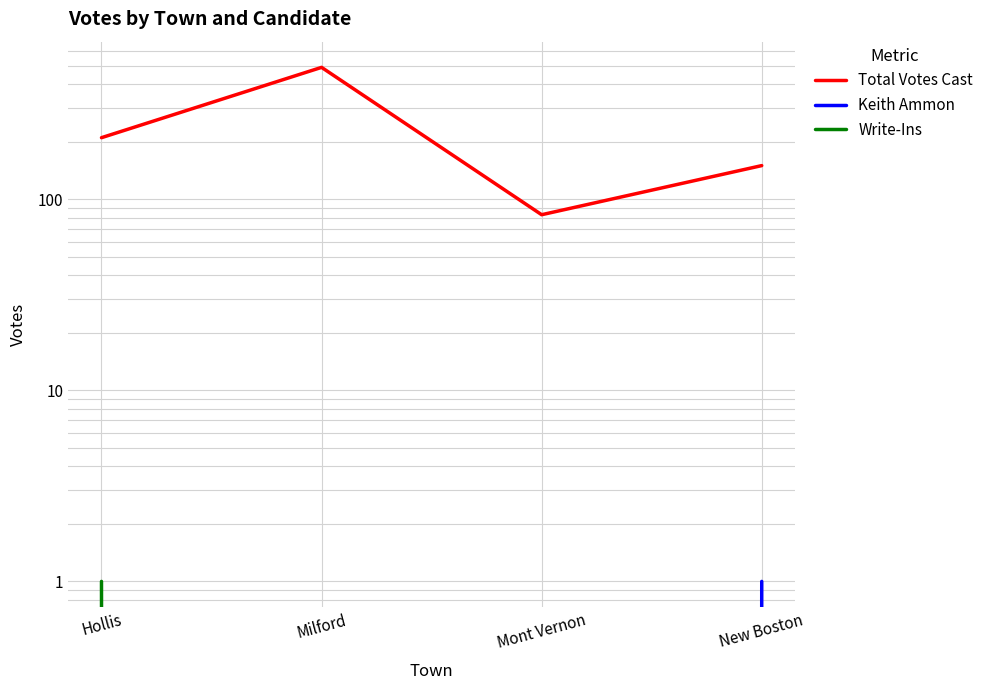

What is the highest value of the Total Votes Cast series?

490